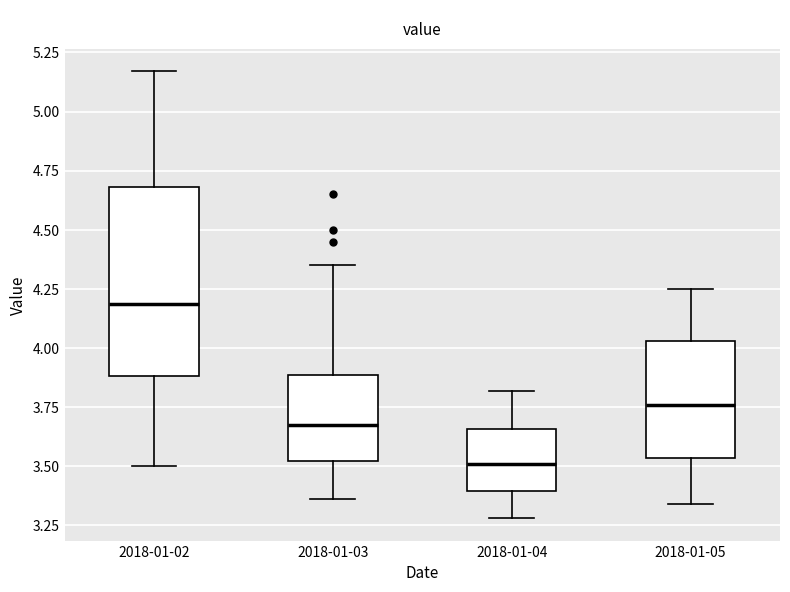

Comparing the boxes themselves (not the whiskers), which one is the tallest?

2018-01-02